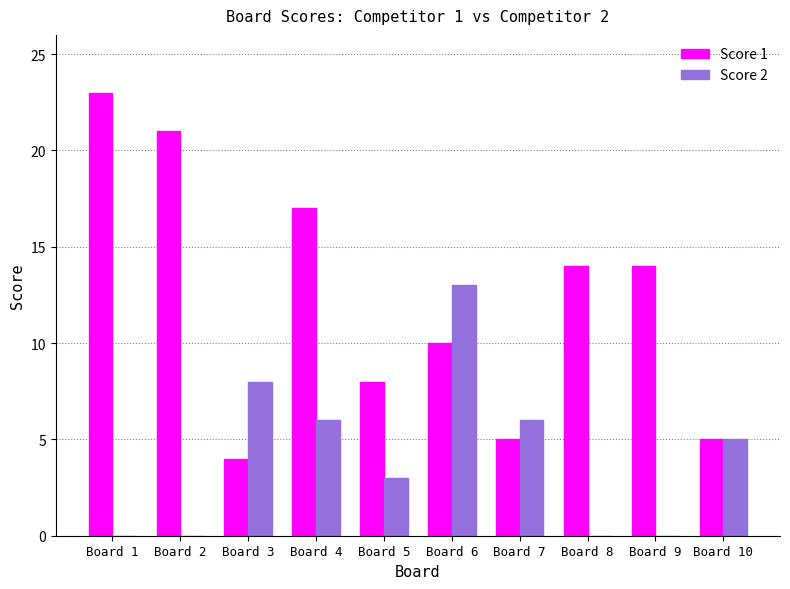

Which label corresponds to the largest value in the chart?

Board 1